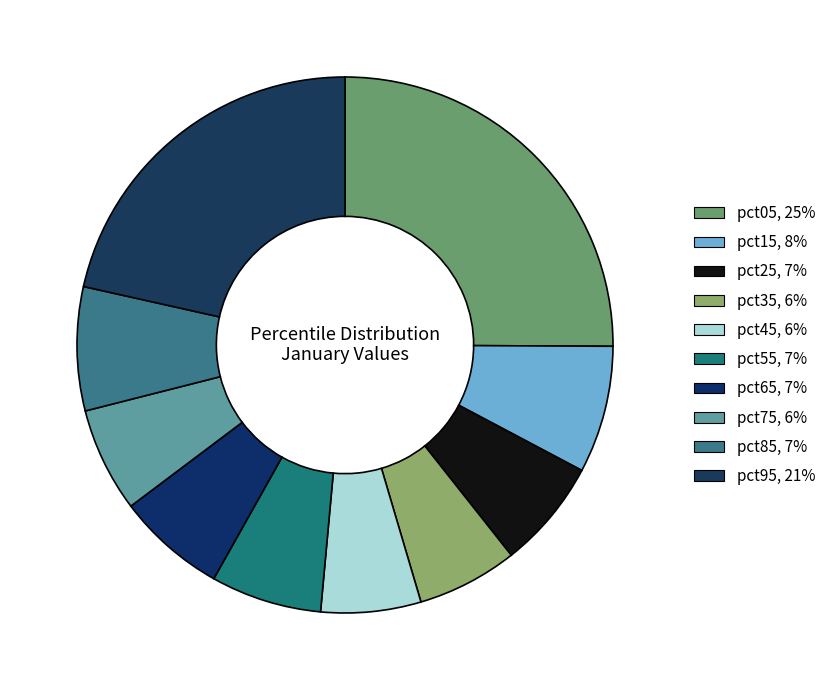

Does pct45 account for over 50% of the chart?

No